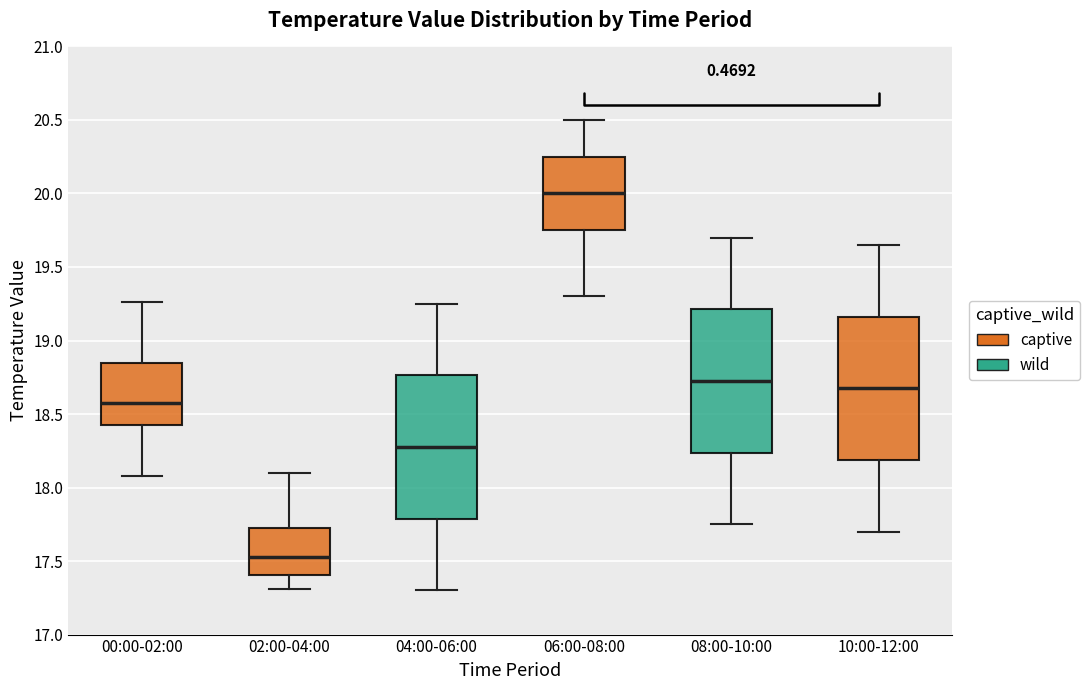

Reading left to right, transcribe this box plot: for each box, give where its median line is, the range the box spans, and where its two whiskers end, as read against the y-axis. The values are not printed on the chart, so give them approximately, as read against the axis.

00:00-02:00: median 18.60, box 18.45 to 18.85, whiskers 18.10 to 19.25
02:00-04:00: median 17.55, box 17.40 to 17.75, whiskers 17.30 to 18.10
04:00-06:00: median 18.30, box 17.80 to 18.75, whiskers 17.30 to 19.25
06:00-08:00: median 20.00, box 19.75 to 20.25, whiskers 19.30 to 20.50
08:00-10:00: median 18.75, box 18.25 to 19.20, whiskers 17.75 to 19.70
10:00-12:00: median 18.70, box 18.20 to 19.15, whiskers 17.70 to 19.65